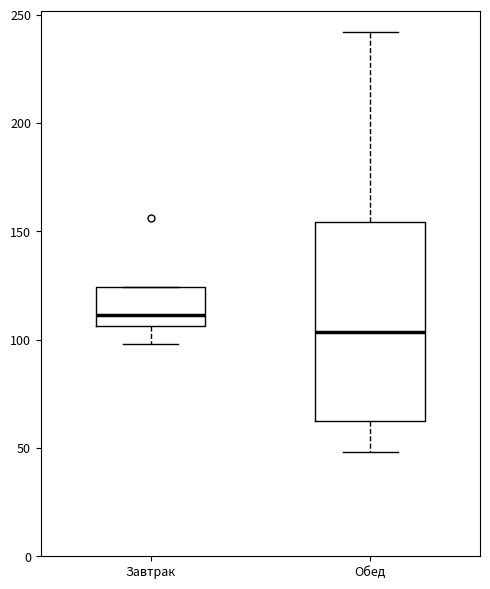

Reading left to right, read every box against the y-axis: the position of its median line, the range the box covers, and the ends of its whiskers. The values are not printed on the chart, so give them approximately, as read against the axis.

Завтрак: median 110, box 105 to 125, whiskers 100 to 125
Обед: median 105, box 65 to 155, whiskers 50 to 240